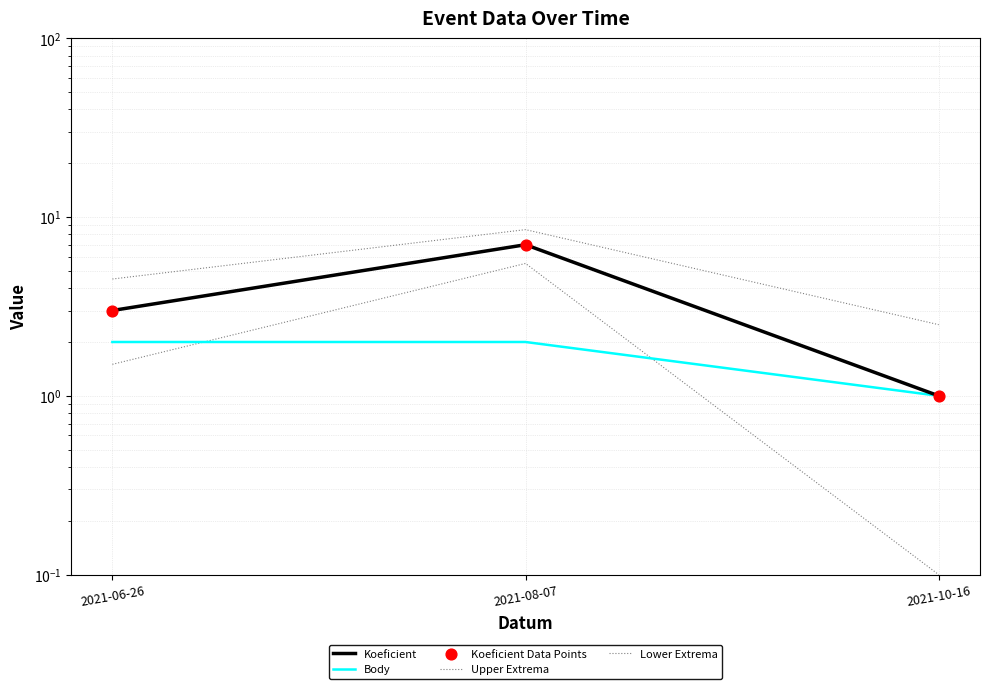

Is the value of Lower Extrema at 2021-06-26 greater than the value of Body at 2021-08-07?

No